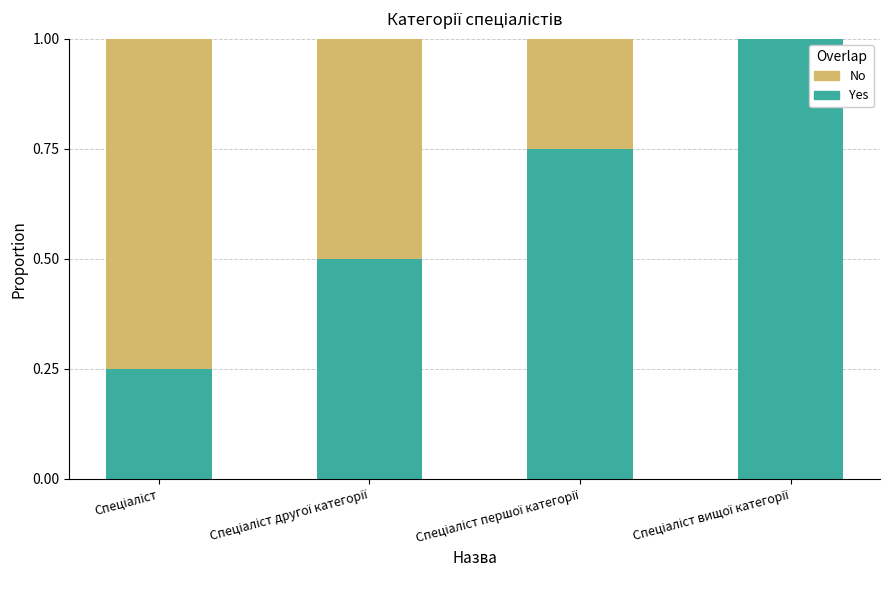

What is the highest value of the Yes series?

1.0